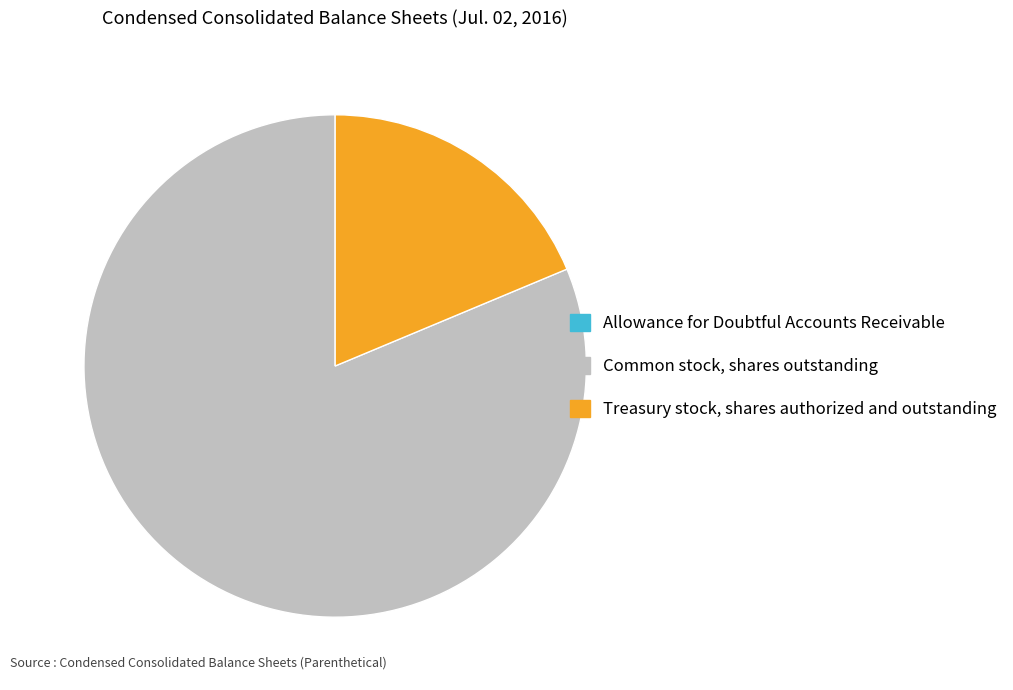

True or false: Common stock, shares outstanding accounts for 81% of the total.

True